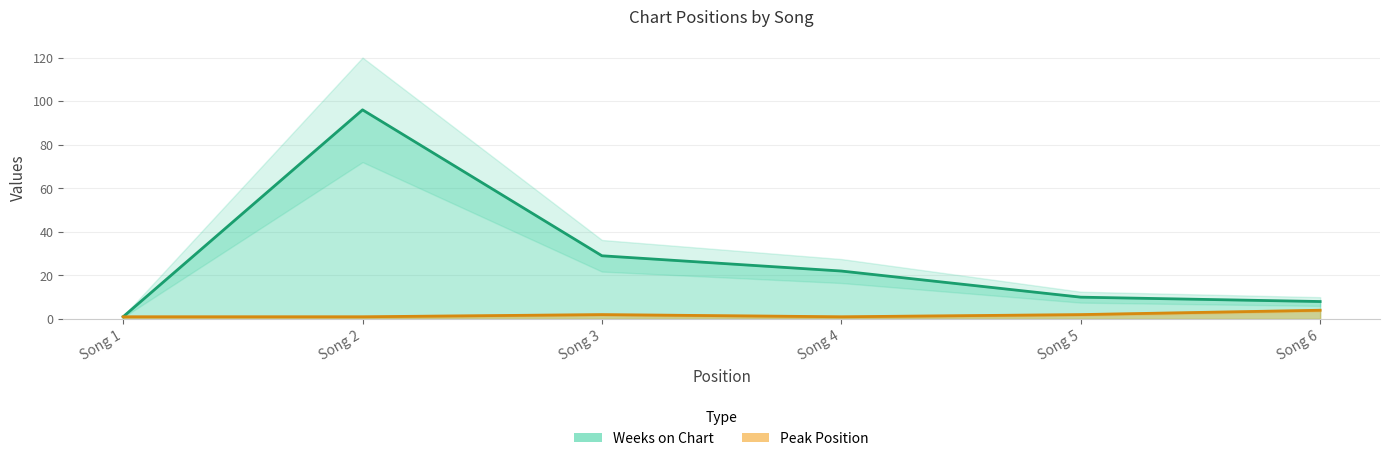

The value of Peak Position at Song 5 is 3. True or false?

False